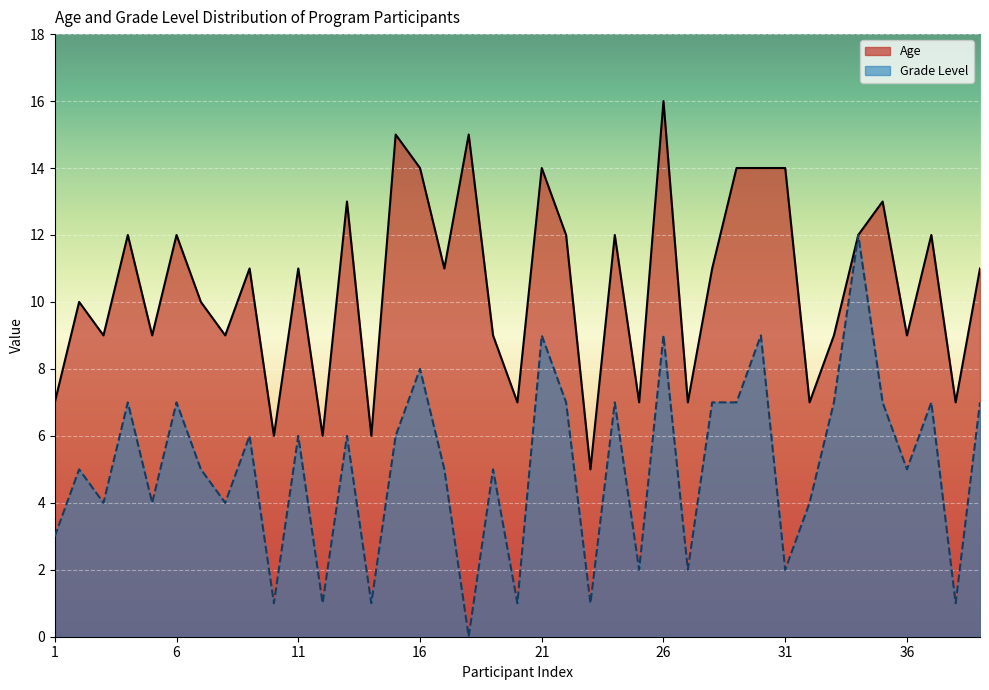

Rank the categories by Age value from lowest to highest.

23, 10, 12, 14, 1, 20, 25, 27, 32, 38, 3, 5, 8, 19, 33, 36, 2, 7, 9, 11, 17, 28, 39, 4, 6, 22, 24, 34, 37, 13, 35, 16, 21, 29, 30, 31, 15, 18, 26